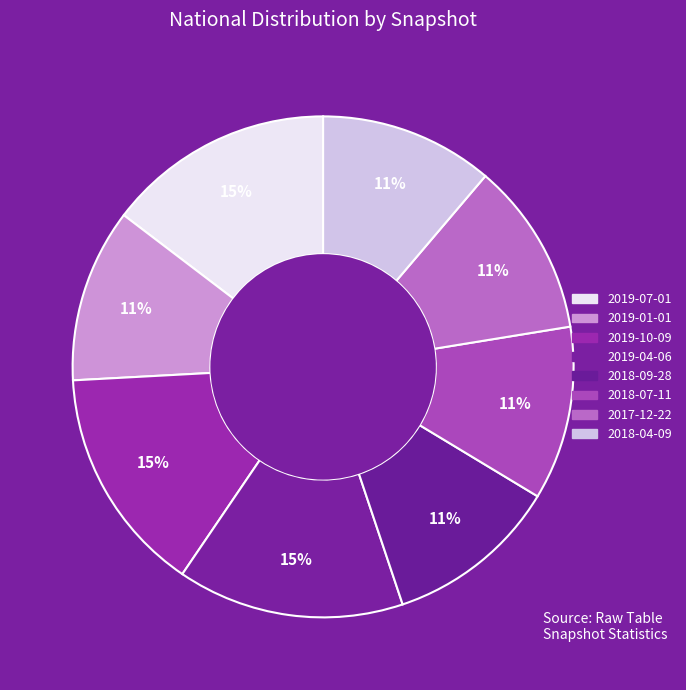

Rank the categories by value from highest to lowest.

2019-07-01, 2019-10-09, 2019-04-06, 2019-01-01, 2018-09-28, 2018-07-11, 2017-12-22, 2018-04-09